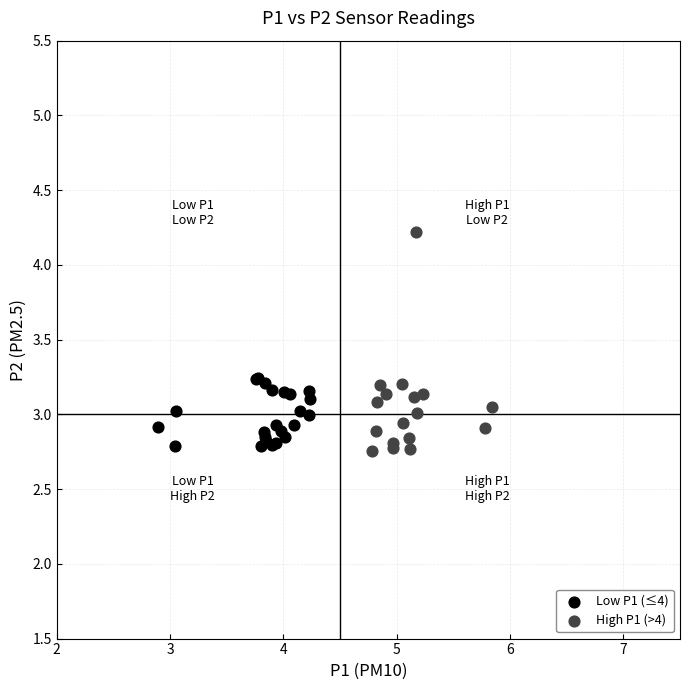

What are all the series names shown in the legend?

Low P1 (≤4), High P1 (>4)